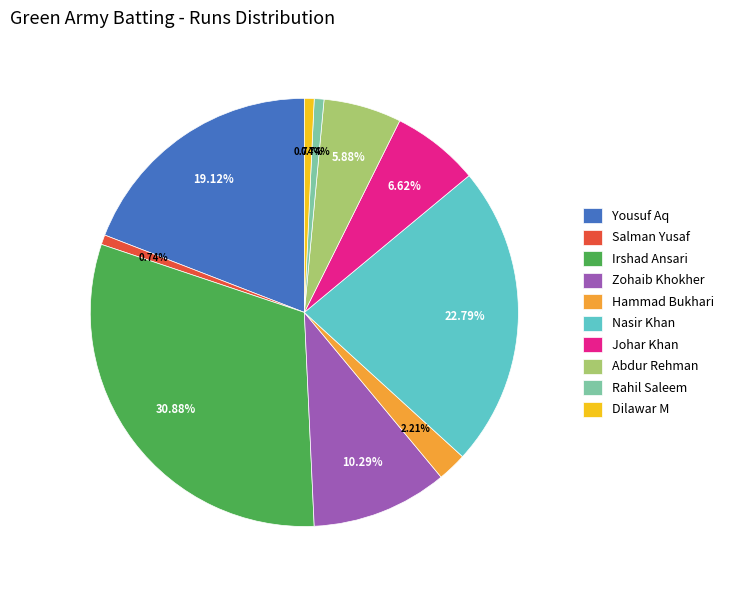

Which has a higher value, Zohaib Khokher or Johar Khan?

Zohaib Khokher